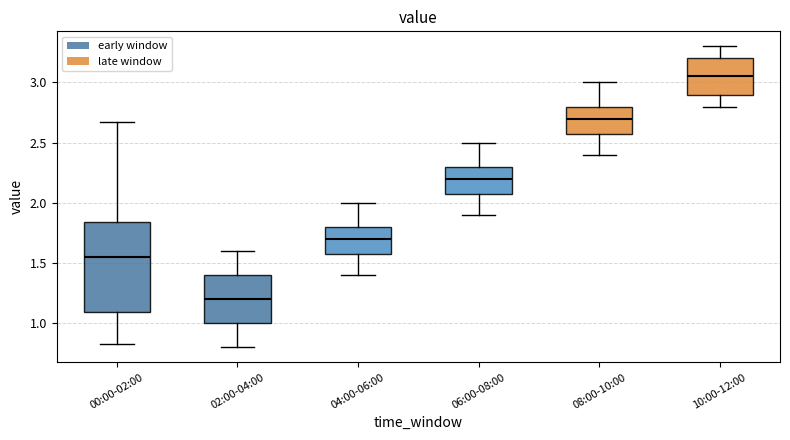

Reading left to right, transcribe this box plot: for each box, give where its median line is, the range the box spans, and where its two whiskers end, as read against the y-axis. The values are not printed on the chart, so give them approximately, as read against the axis.

00:00-02:00: median 1.55, box 1.10 to 1.85, whiskers 0.85 to 2.65
02:00-04:00: median 1.20, box 1.00 to 1.40, whiskers 0.80 to 1.60
04:00-06:00: median 1.70, box 1.60 to 1.80, whiskers 1.40 to 2.00
06:00-08:00: median 2.20, box 2.10 to 2.30, whiskers 1.90 to 2.50
08:00-10:00: median 2.70, box 2.60 to 2.80, whiskers 2.40 to 3.00
10:00-12:00: median 3.05, box 2.90 to 3.20, whiskers 2.80 to 3.30